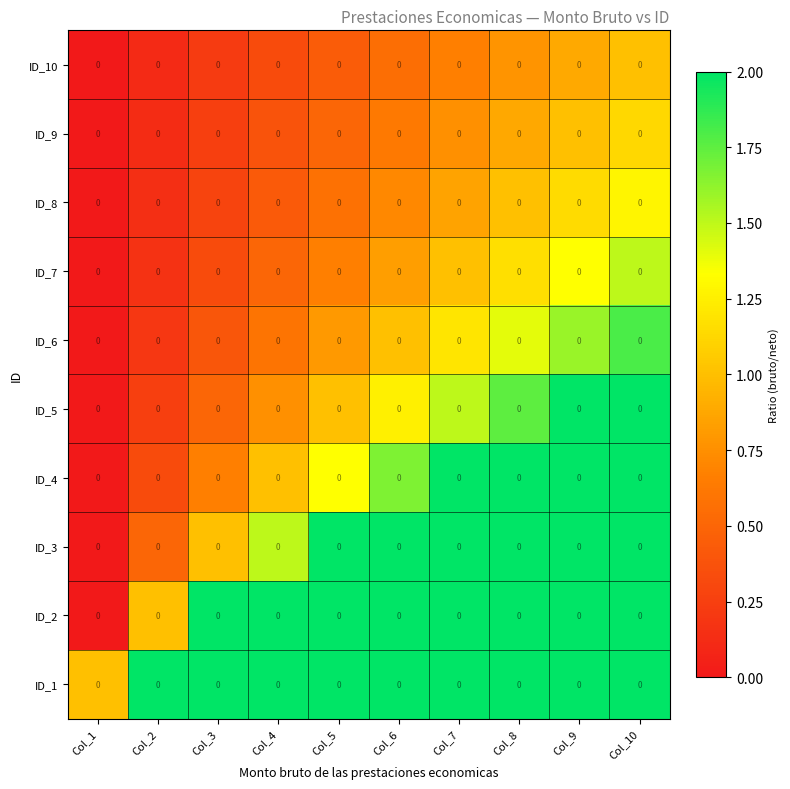

What is the difference between the highest and lowest values at Col_3?

1.8